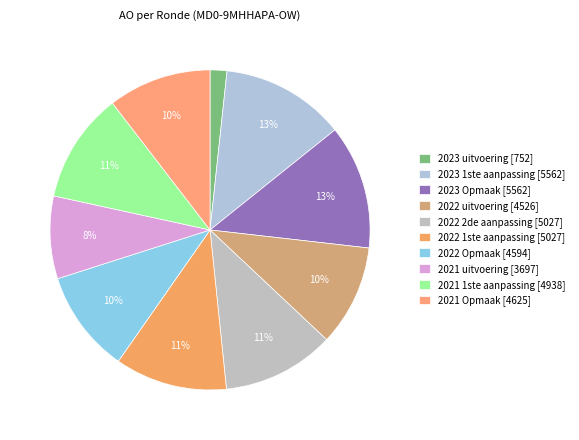

Does 2021 Opmaak account for over 50% of the chart?

No